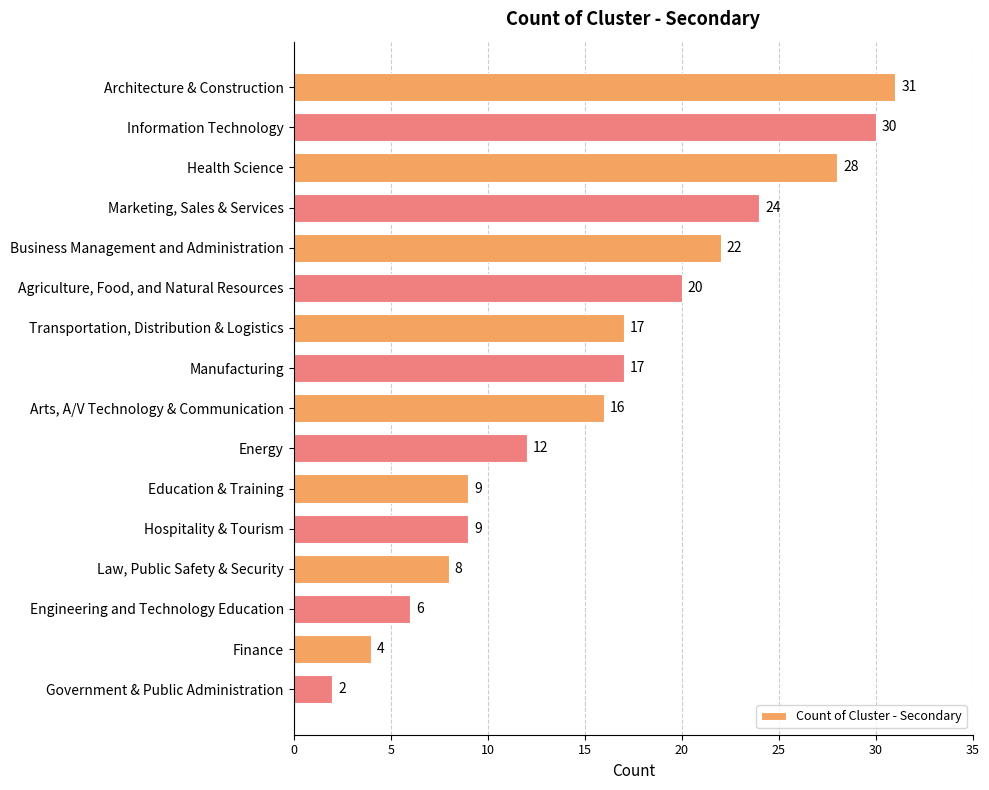

How many values are below 17?

8